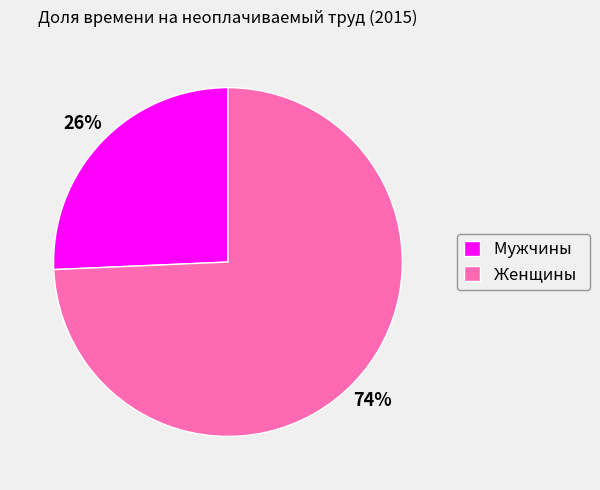

What percentage is the Мужчины slice, to the nearest percent?

26%